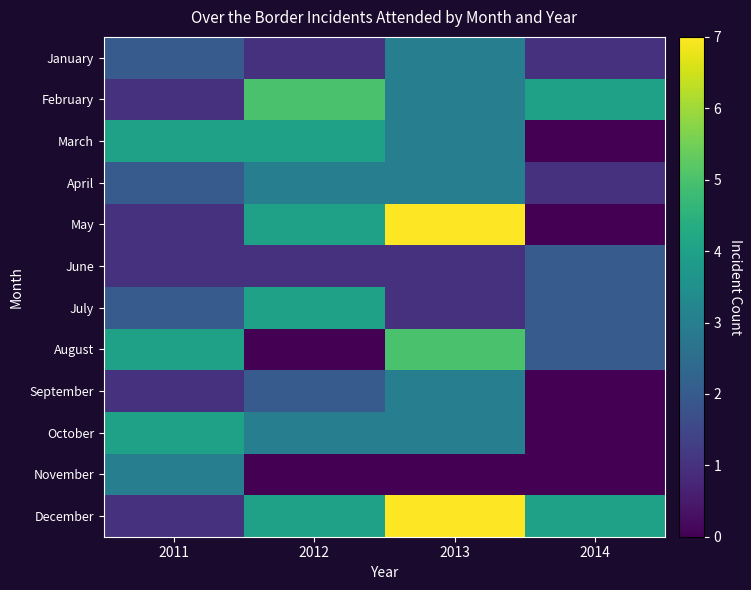

What is the total value across all series at 2011?

26